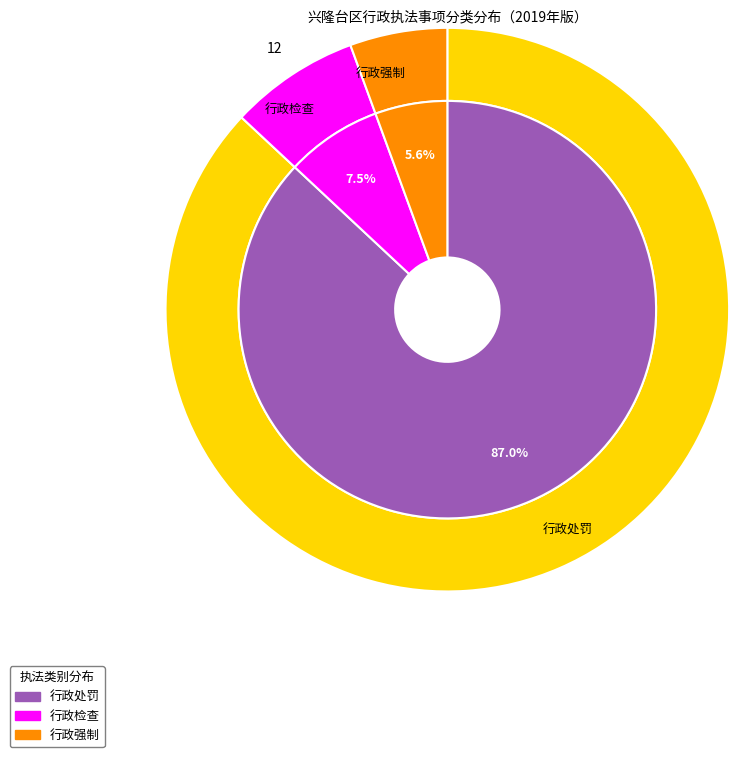

True or false: 行政处罚 accounts for 87% of the total.

True